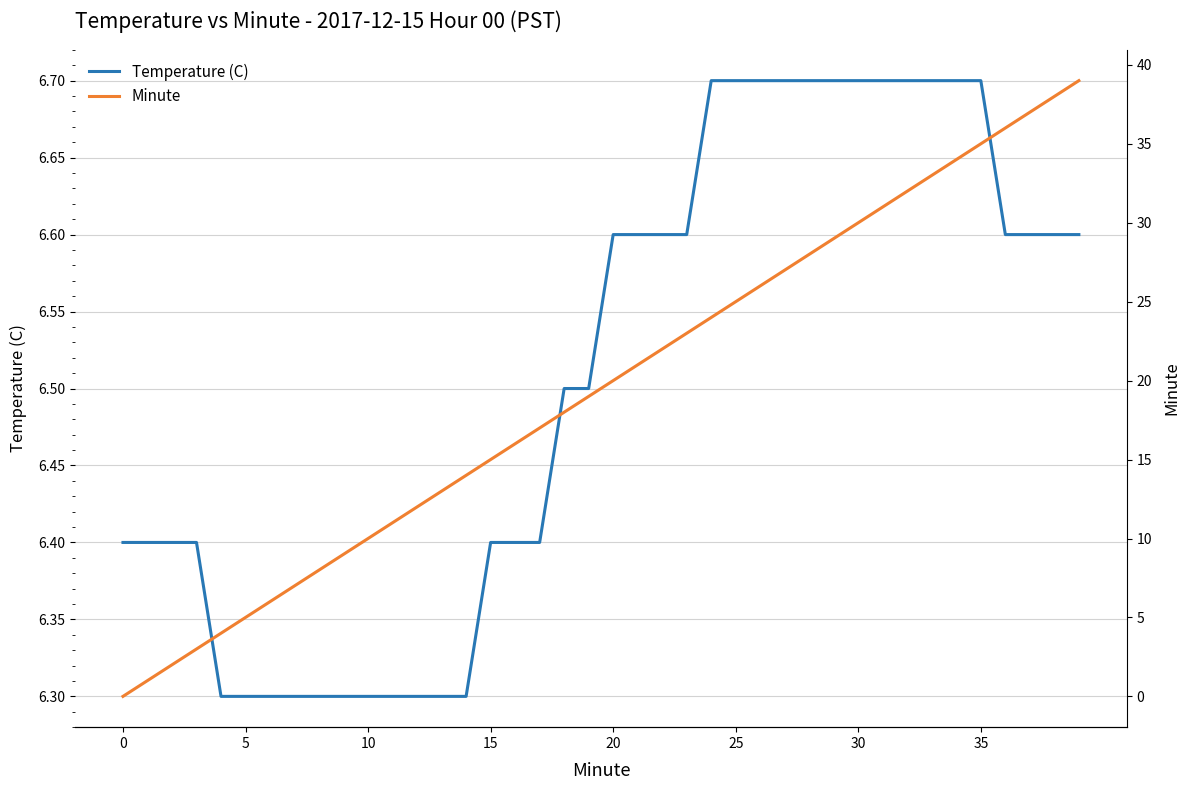

The value of Temperature (C) at 30 is 10.5. True or false?

False